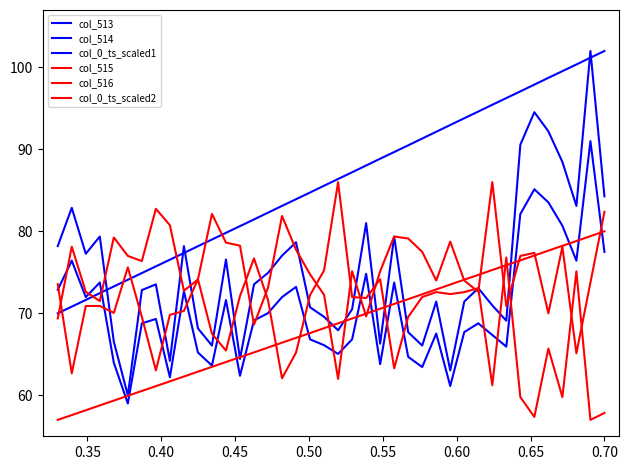

How many lines are shown in the chart?

6